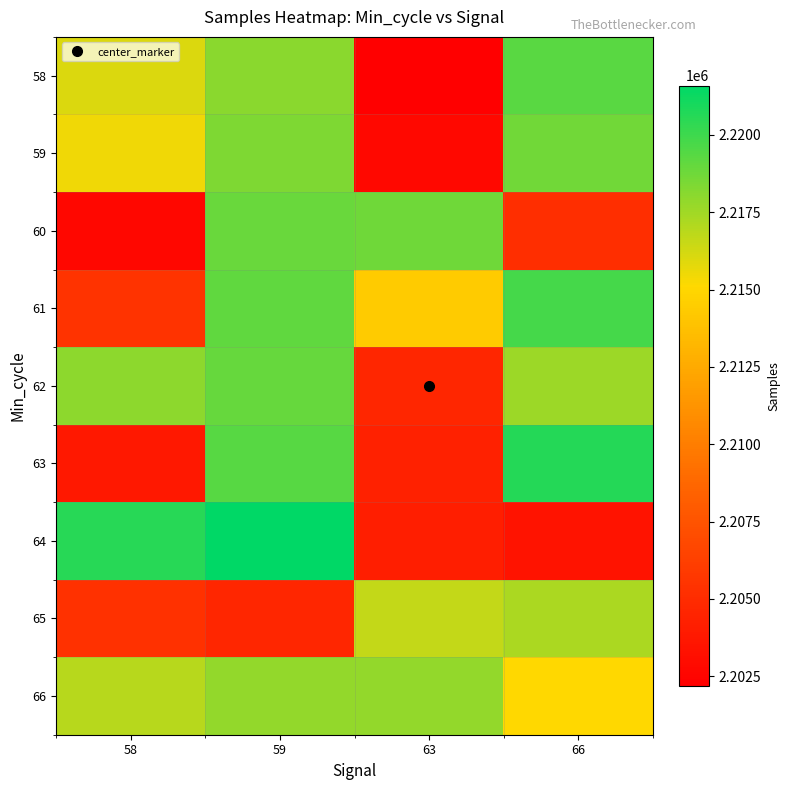

Which series has the largest total across all categories?

66